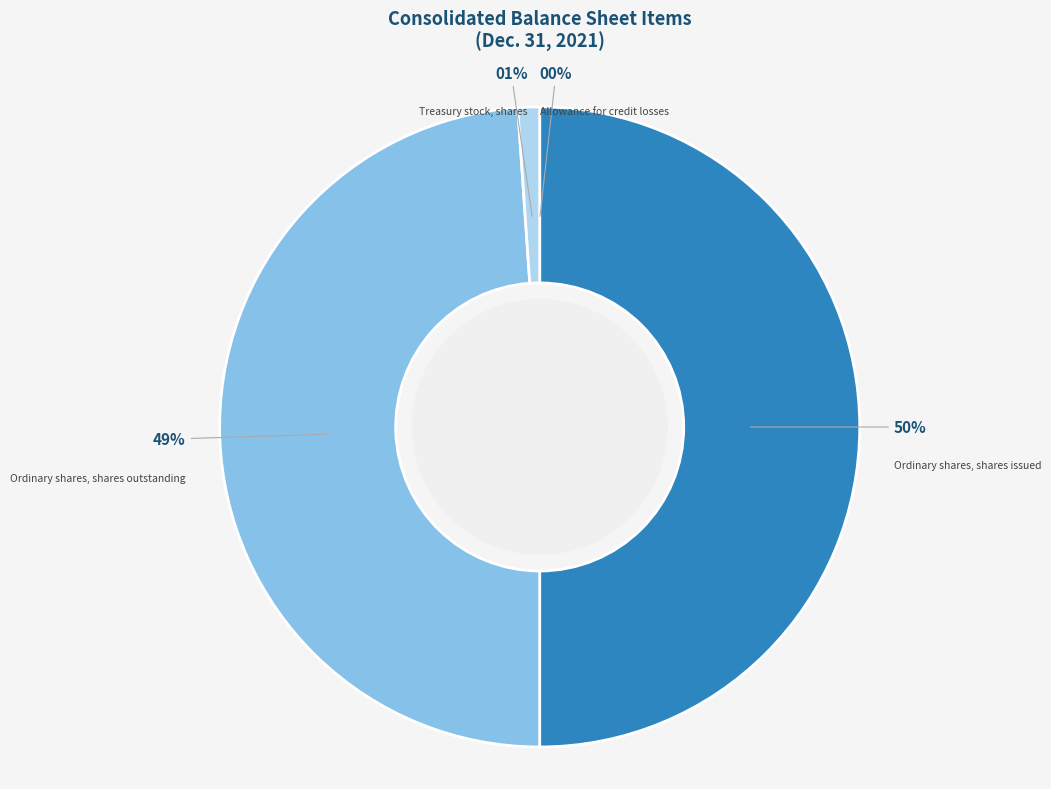

True or false: Ordinary shares, shares outstanding accounts for 49% of the total.

True